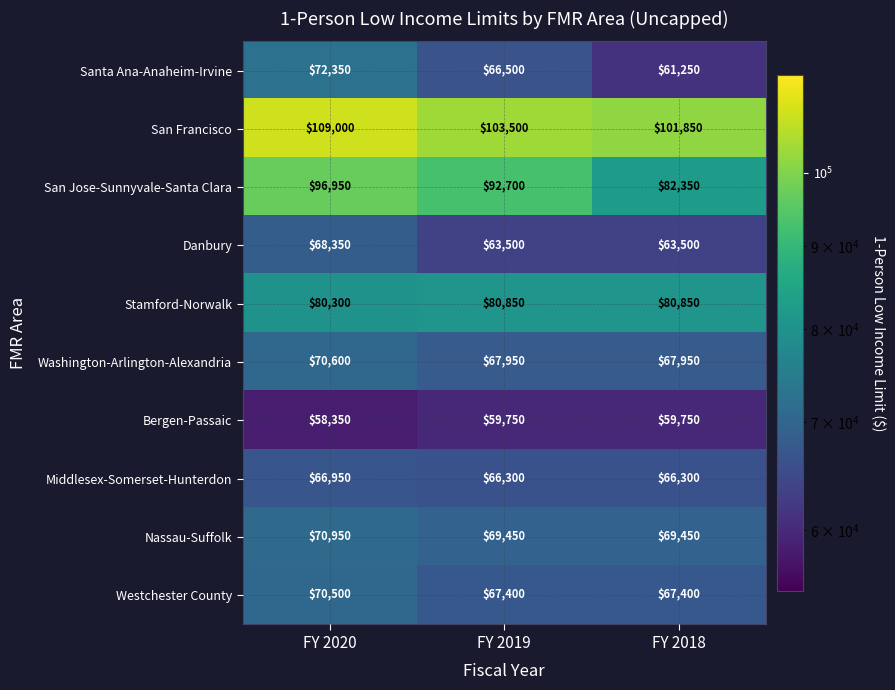

Which series has the widest spread of values?

San Jose-Sunnyvale-Santa Clara